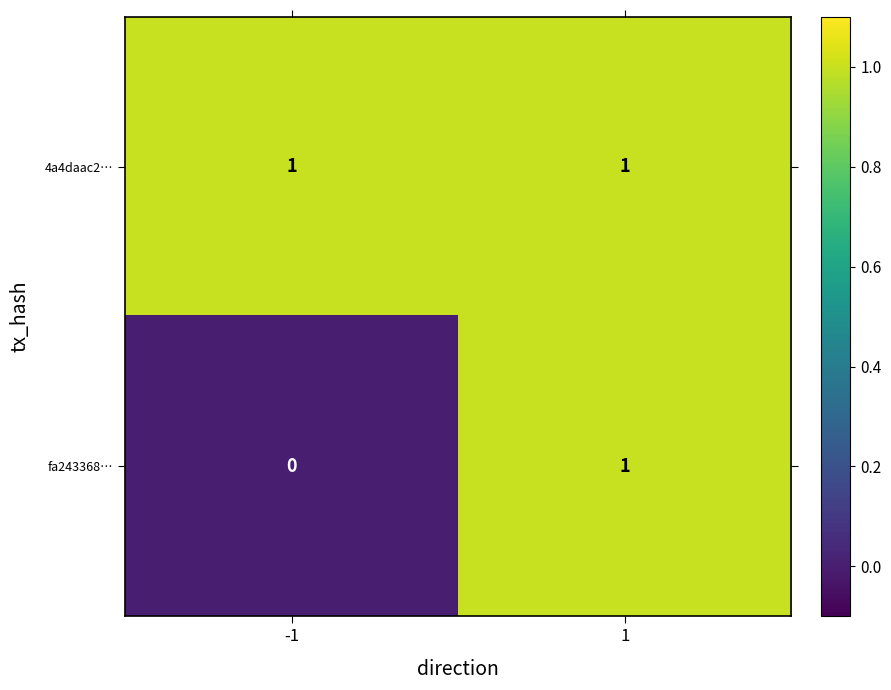

Reading left to right, extract all data points from this chart.

4a4daac2…: 1	1
fa243368…: 0	1